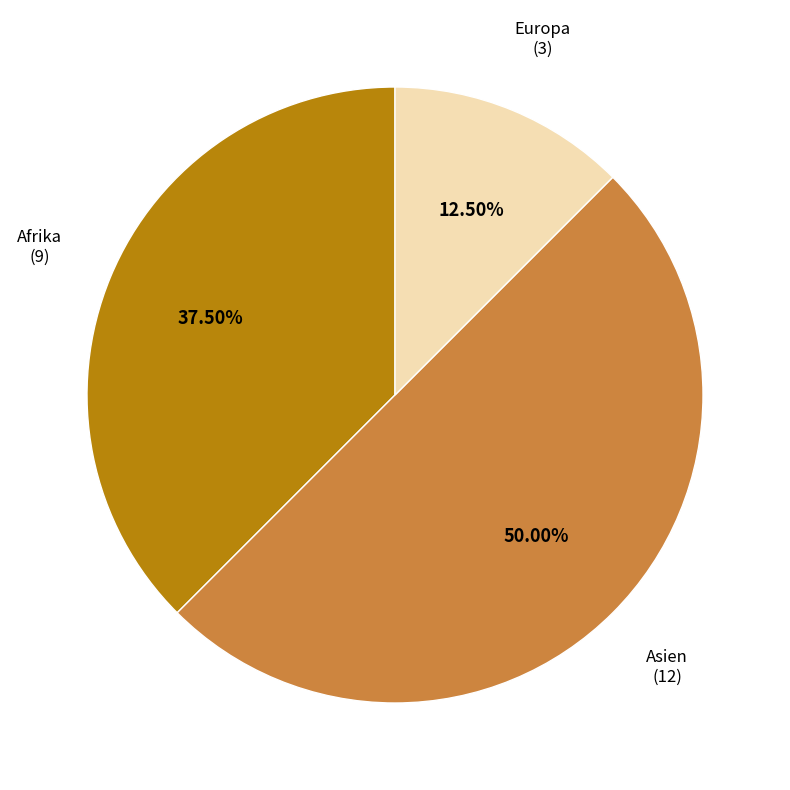

How many segments does this pie chart have?

3